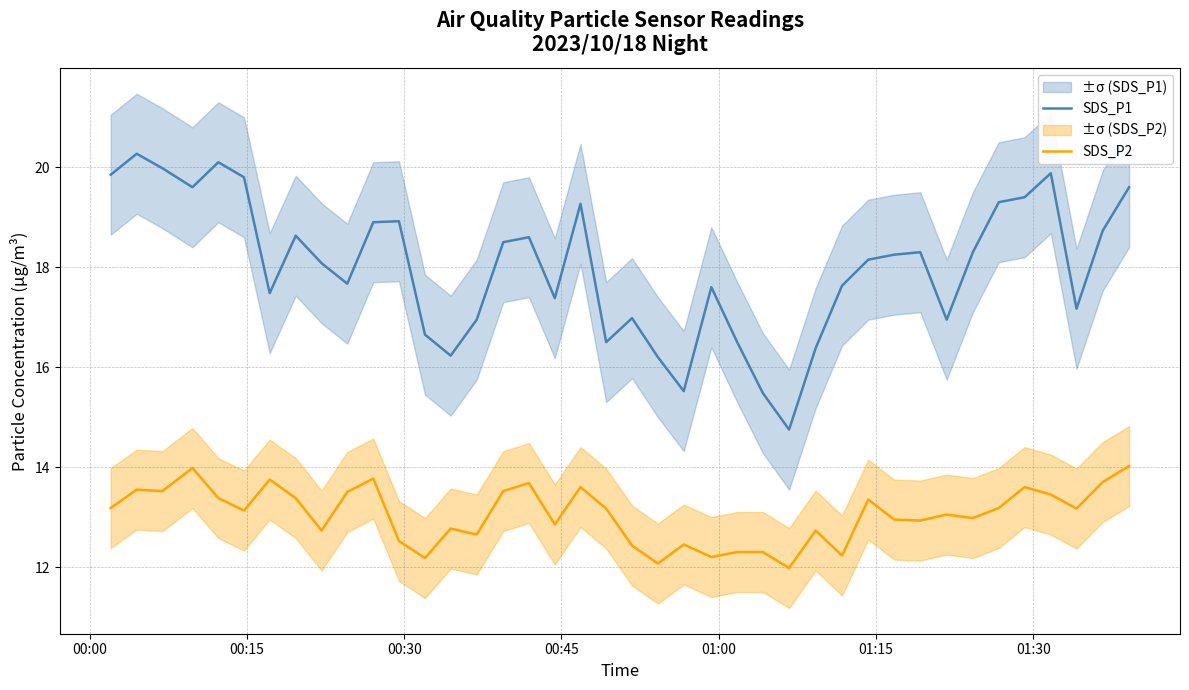

True or false: SDS_P1 and SDS_P2 intersect in this chart.

False